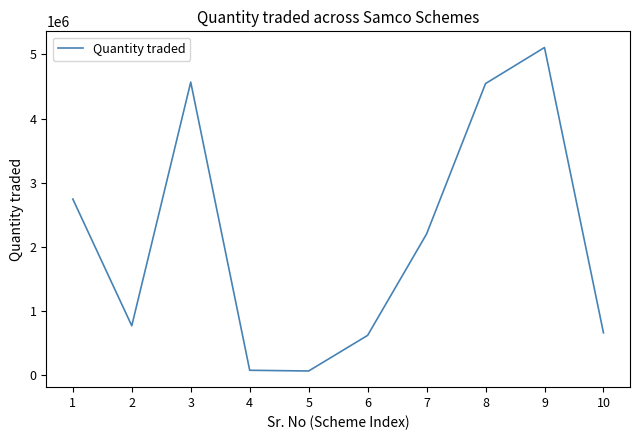

What is the greatest value displayed?

5107000